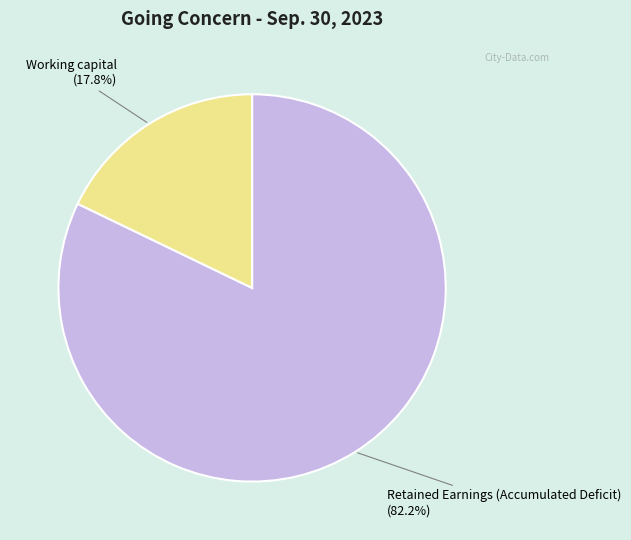

Which has a higher value, Working capital or Retained Earnings (Accumulated Deficit)?

Retained Earnings (Accumulated Deficit)